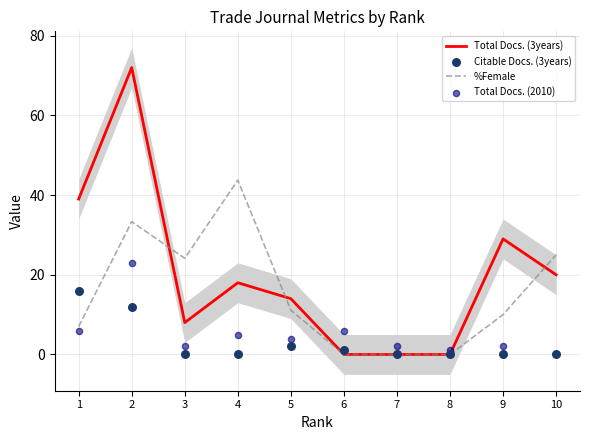

What are all the series names shown in the legend?

Total Docs. (3years), %Female, Citable Docs. (3years), Total Docs. (2010)